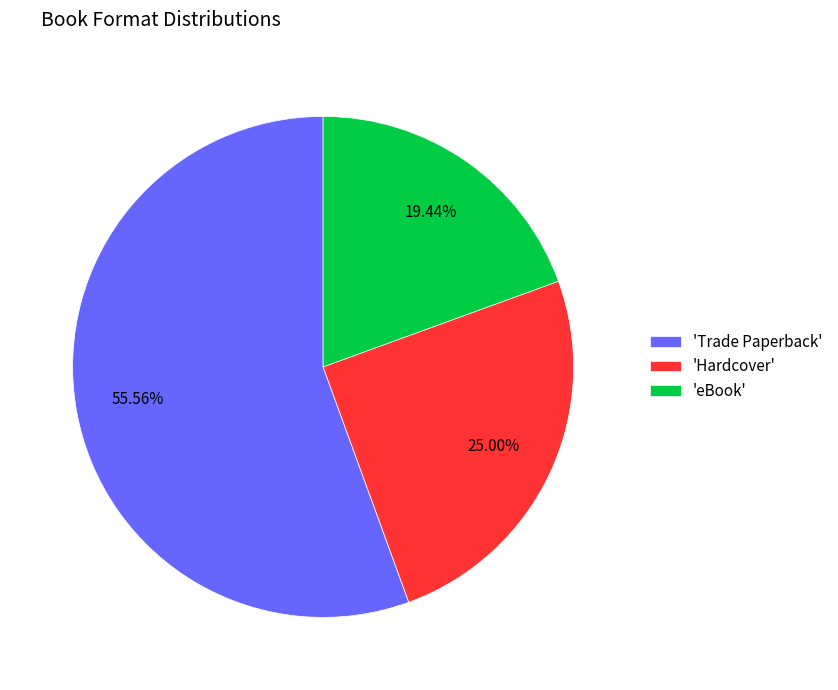

Which has a higher value, 'eBook' or 'Hardcover'?

'Hardcover'